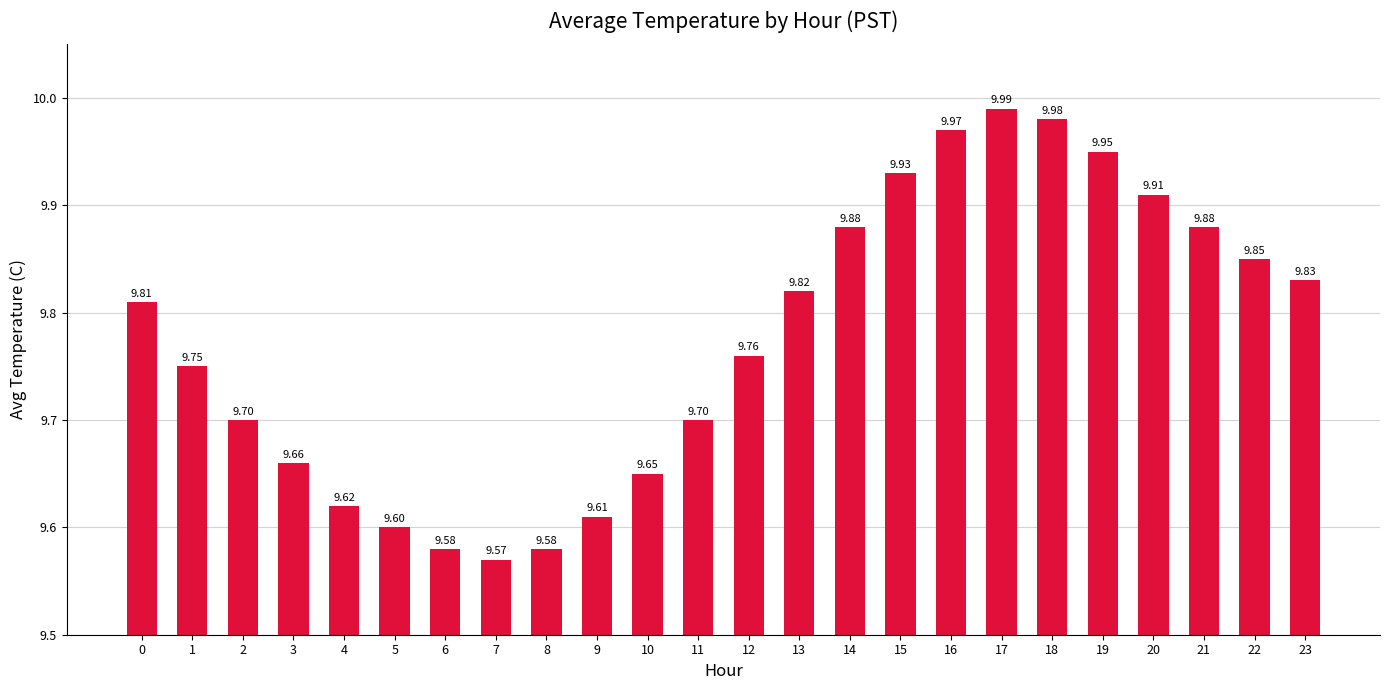

The chart shows a value of 9.8 at 23. True or false?

True